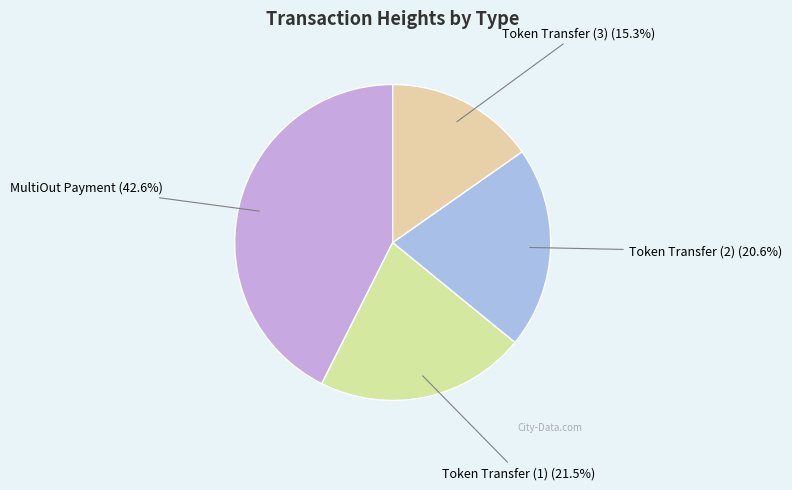

Which category has the smallest portion of the pie?

Token Transfer (3)